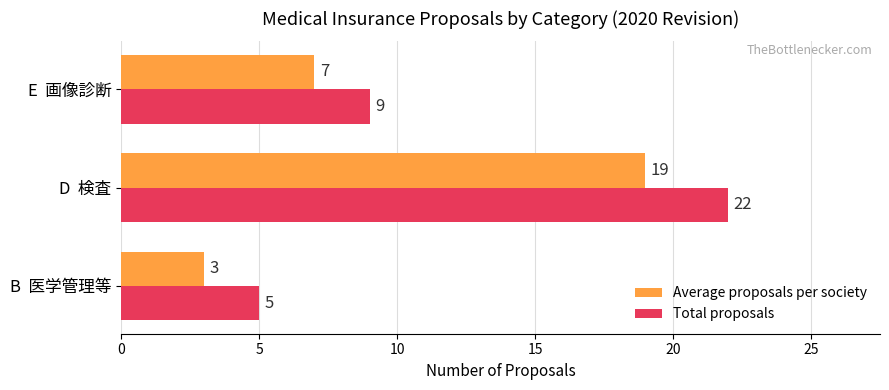

At which category is the sum across all series the highest?

D  検査